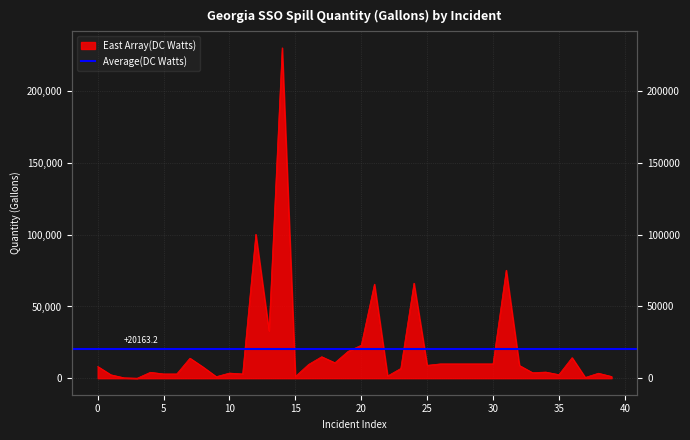

What is the approximate value at 17, to the nearest 50?

15000